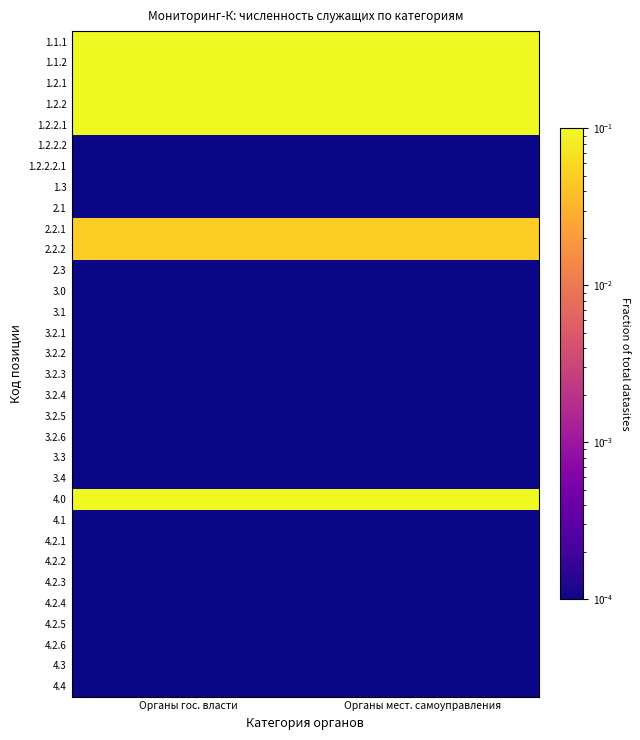

What is the greatest value displayed?

0.1